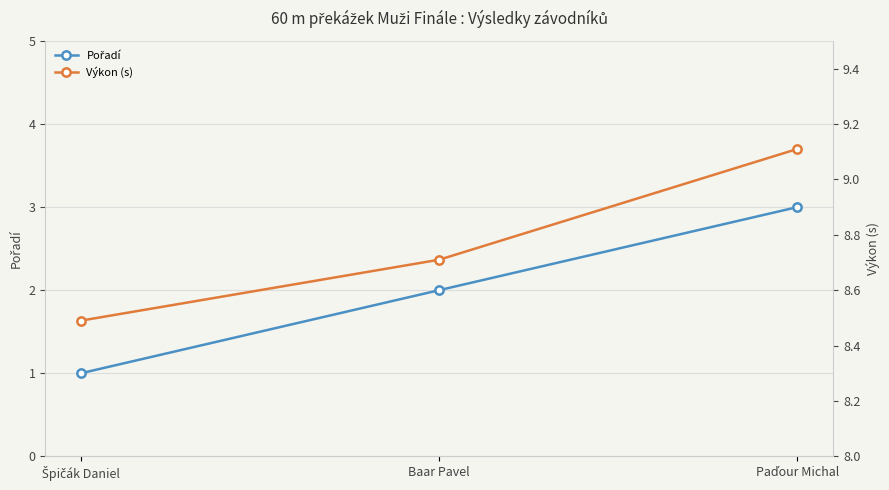

Reading left to right, transcribe all the data shown in this chart.

Pořadí: Špičák Daniel=1.0	Baar Pavel=2.0	Paďour Michal=3.0
Výkon (s): Špičák Daniel=8.5	Baar Pavel=8.7	Paďour Michal=9.1